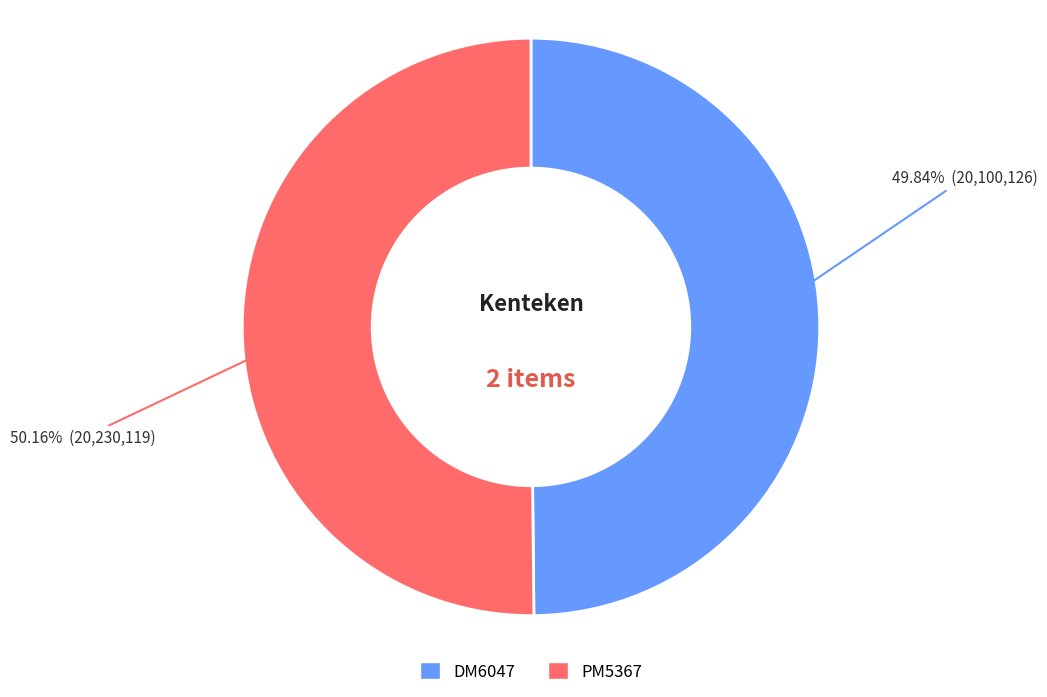

What is the total percentage of DM6047 and PM5367?

100.0%